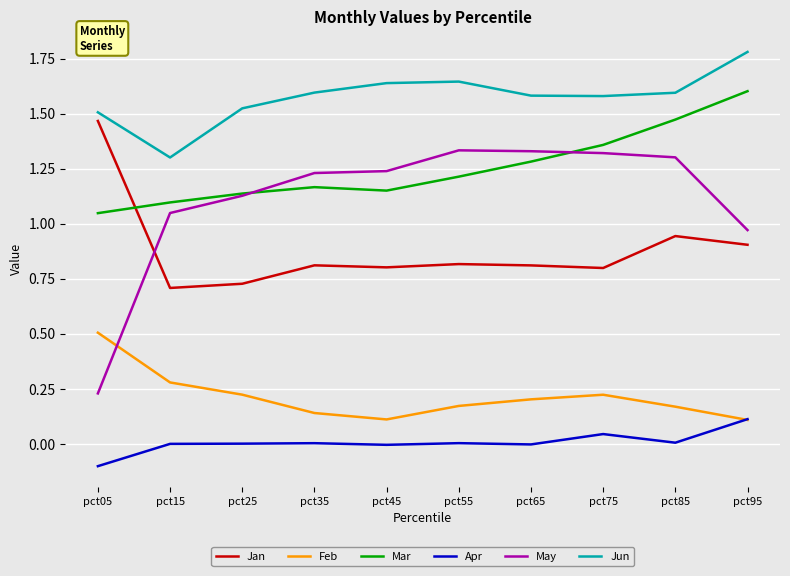

True or false: Jan and Apr intersect in this chart.

False